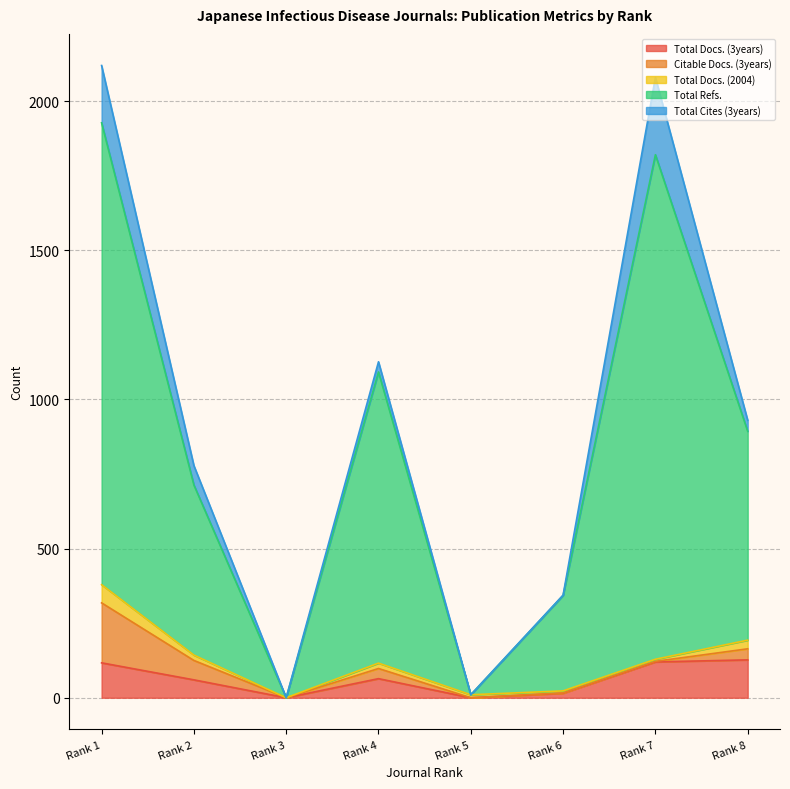

At which category is the sum across all series the highest?

Rank 1